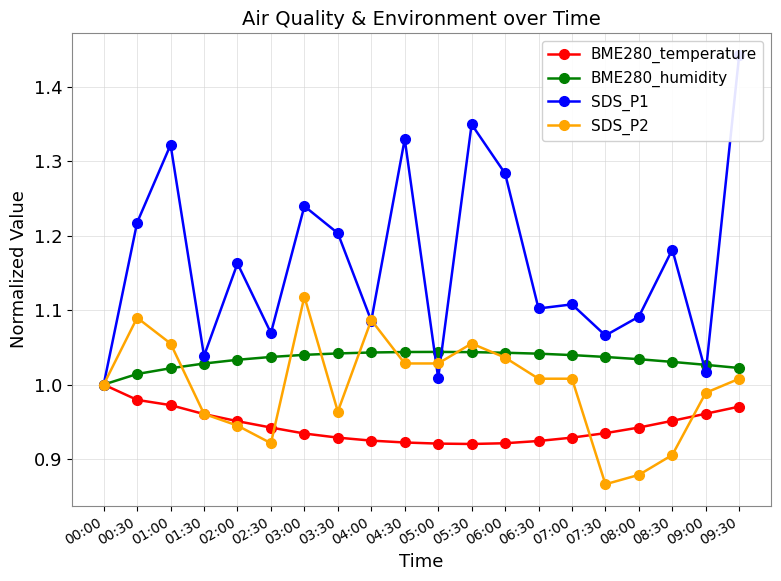

Reading left to right, list all the values displayed in this chart.

BME280_temperature: 00:00=1.0	00:30=1.0	01:00=1.0	01:30=1.0	02:00=1.0	02:30=0.9	03:00=0.9	03:30=0.9	04:00=0.9	04:30=0.9	05:00=0.9	05:30=0.9	06:00=0.9	06:30=0.9	07:00=0.9	07:30=0.9	08:00=0.9	08:30=1.0	09:00=1.0	09:30=1.0
BME280_humidity: 00:00=1.0	00:30=1.0	01:00=1.0	01:30=1.0	02:00=1.0	02:30=1.0	03:00=1.0	03:30=1.0	04:00=1.0	04:30=1.0	05:00=1.0	05:30=1.0	06:00=1.0	06:30=1.0	07:00=1.0	07:30=1.0	08:00=1.0	08:30=1.0	09:00=1.0	09:30=1.0
SDS_P1: 00:00=1.0	00:30=1.2	01:00=1.3	01:30=1.0	02:00=1.2	02:30=1.1	03:00=1.2	03:30=1.2	04:00=1.1	04:30=1.3	05:00=1.0	05:30=1.3	06:00=1.3	06:30=1.1	07:00=1.1	07:30=1.1	08:00=1.1	08:30=1.2	09:00=1.0	09:30=1.4
SDS_P2: 00:00=1.0	00:30=1.1	01:00=1.1	01:30=1.0	02:00=0.9	02:30=0.9	03:00=1.1	03:30=1.0	04:00=1.1	04:30=1.0	05:00=1.0	05:30=1.1	06:00=1.0	06:30=1.0	07:00=1.0	07:30=0.9	08:00=0.9	08:30=0.9	09:00=1.0	09:30=1.0